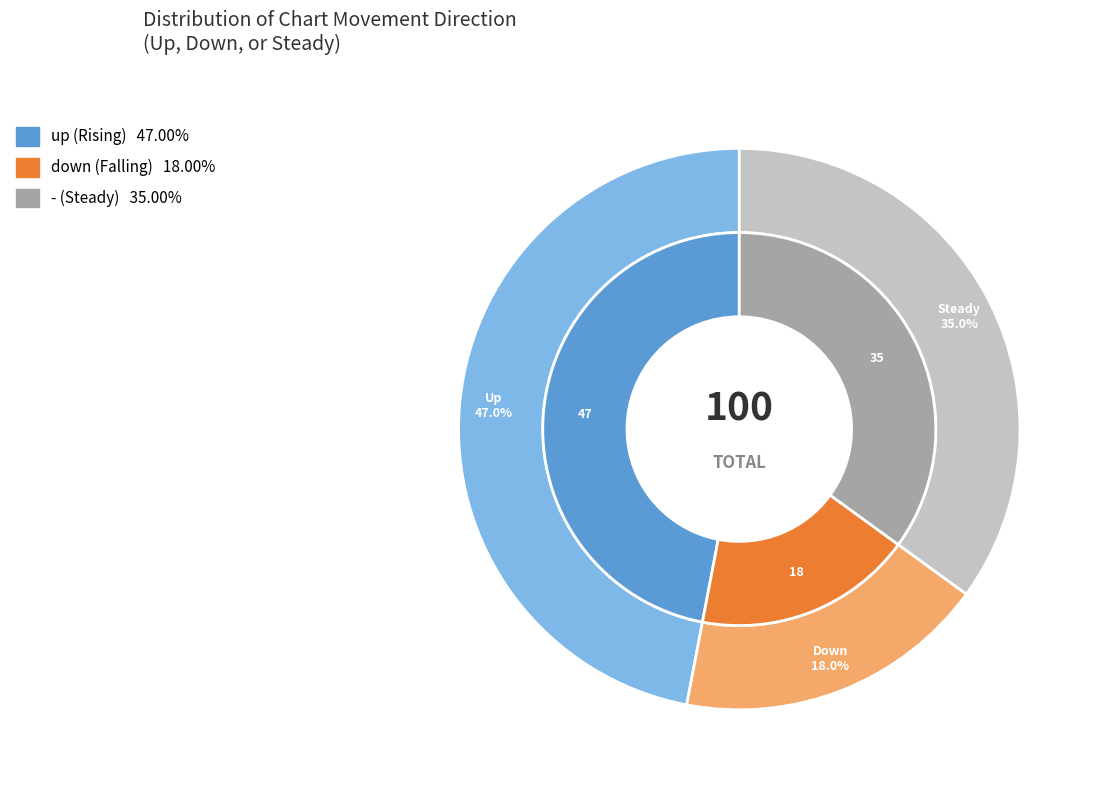

What percentage is NOT represented by up?

53.0%